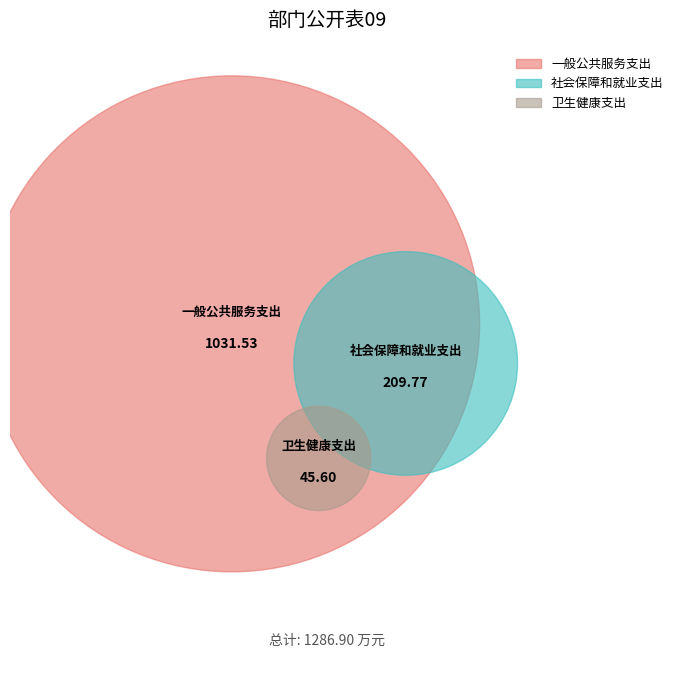

Which slice is the smallest?

卫生健康支出